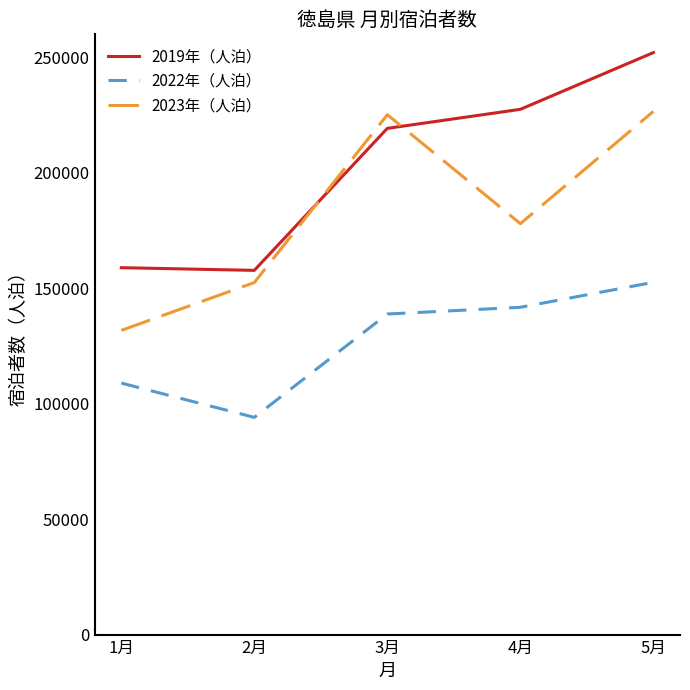

True or false: 2019年（人泊） and 2023年（人泊） intersect in this chart.

True